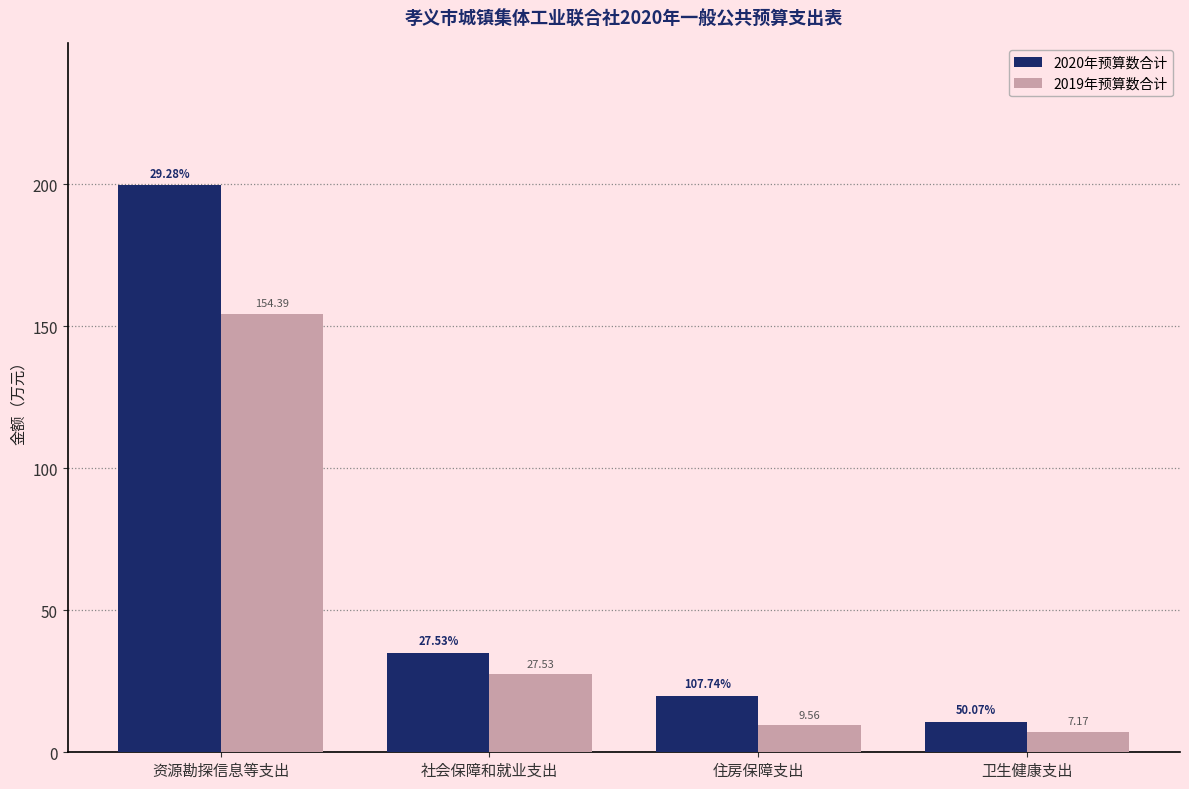

Which series has the largest range (max minus min)?

2020年预算数合计